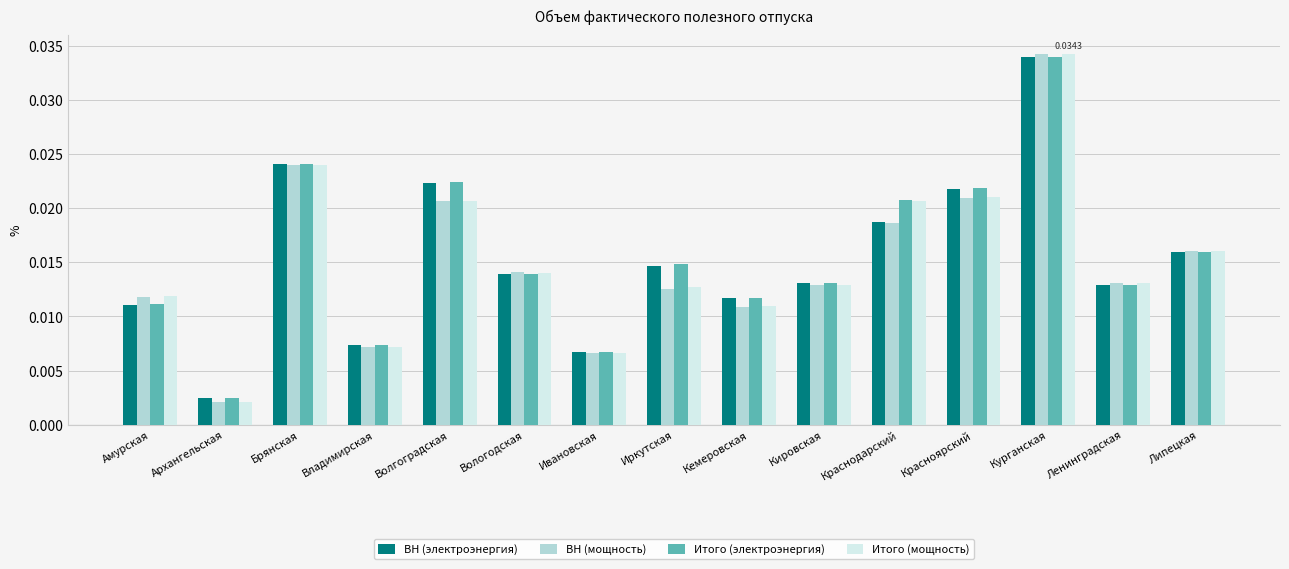

Between Брянская and Курганская, which series saw the biggest shift?

Итого (мощность)